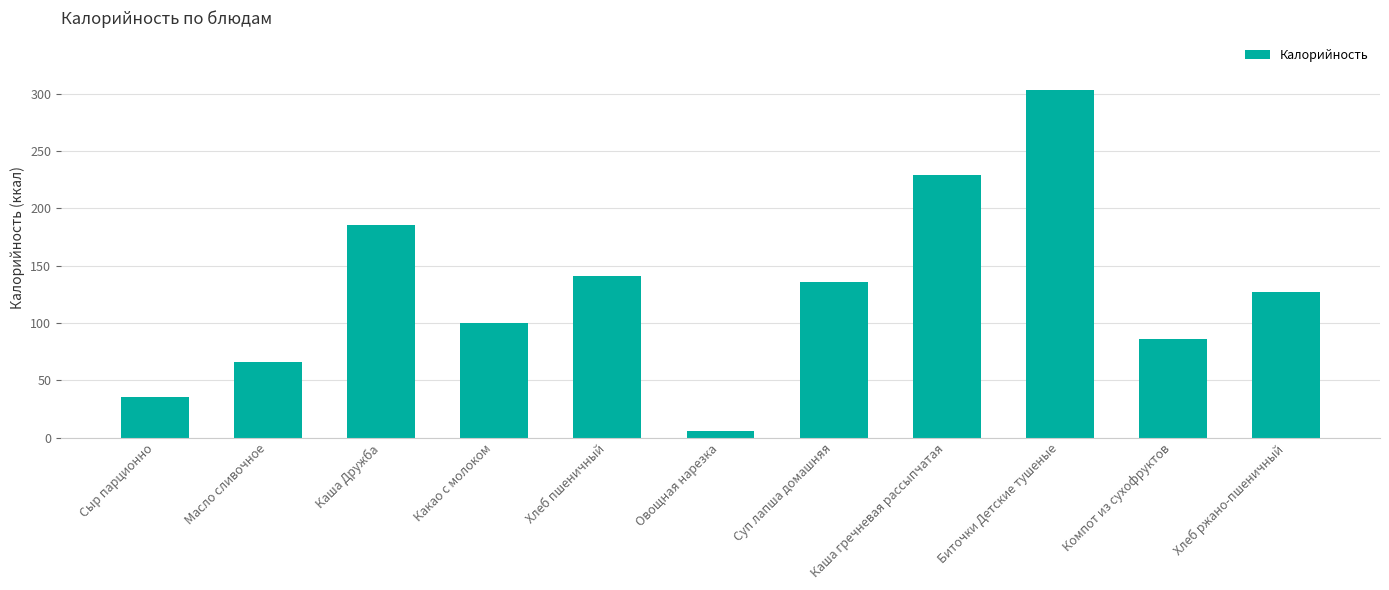

The value at Каша гречневая рассыпчатая is 377.4. True or false?

False